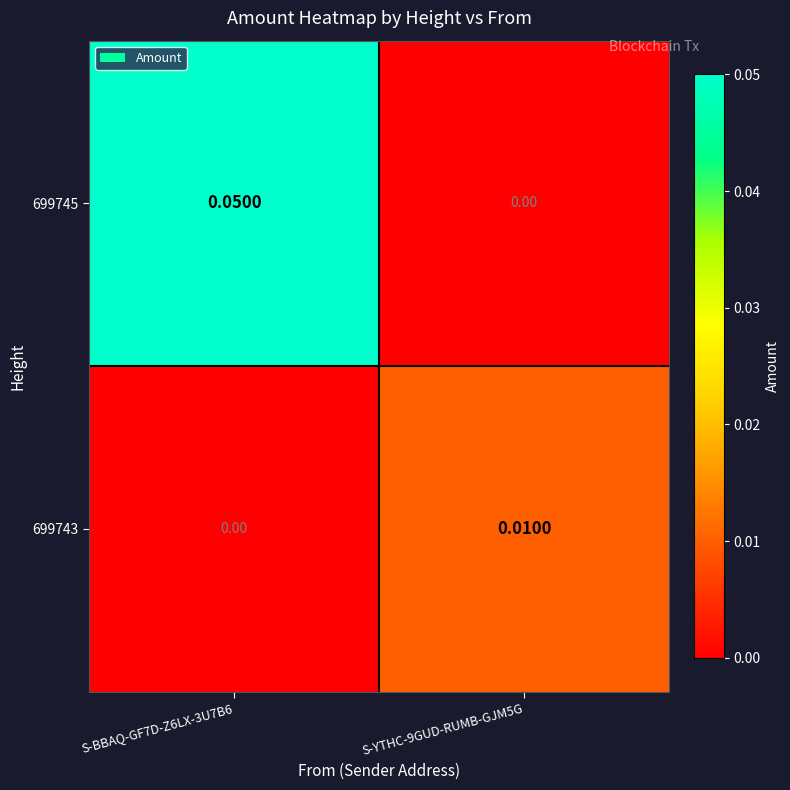

Which label corresponds to the largest value in the chart?

S-BBAQ-GF7D-Z6LX-3U7B6